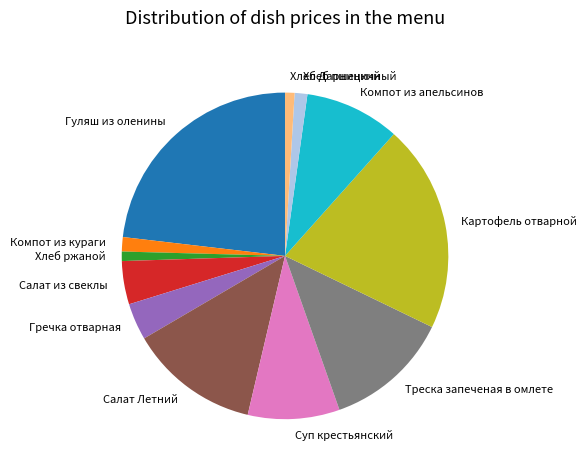

What is the largest slice in the pie chart?

Гуляш из оленины